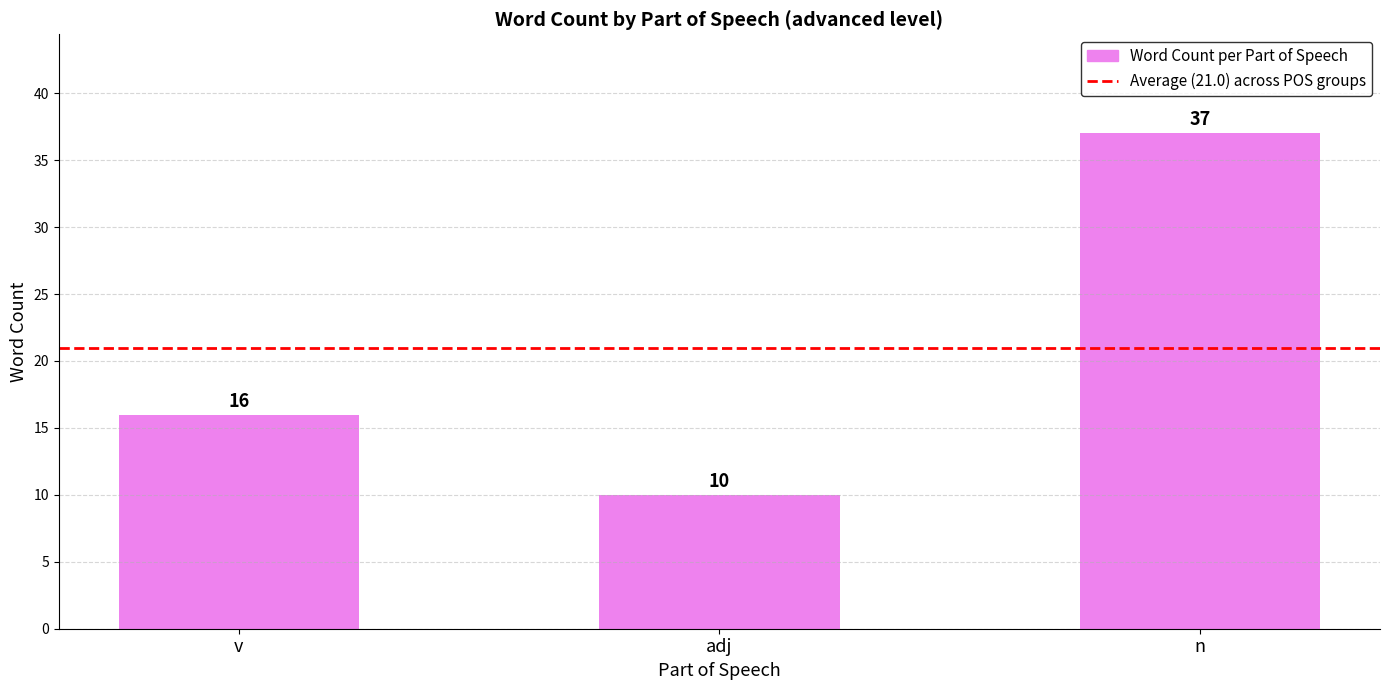

Count the values in the range 10 to 37.

3